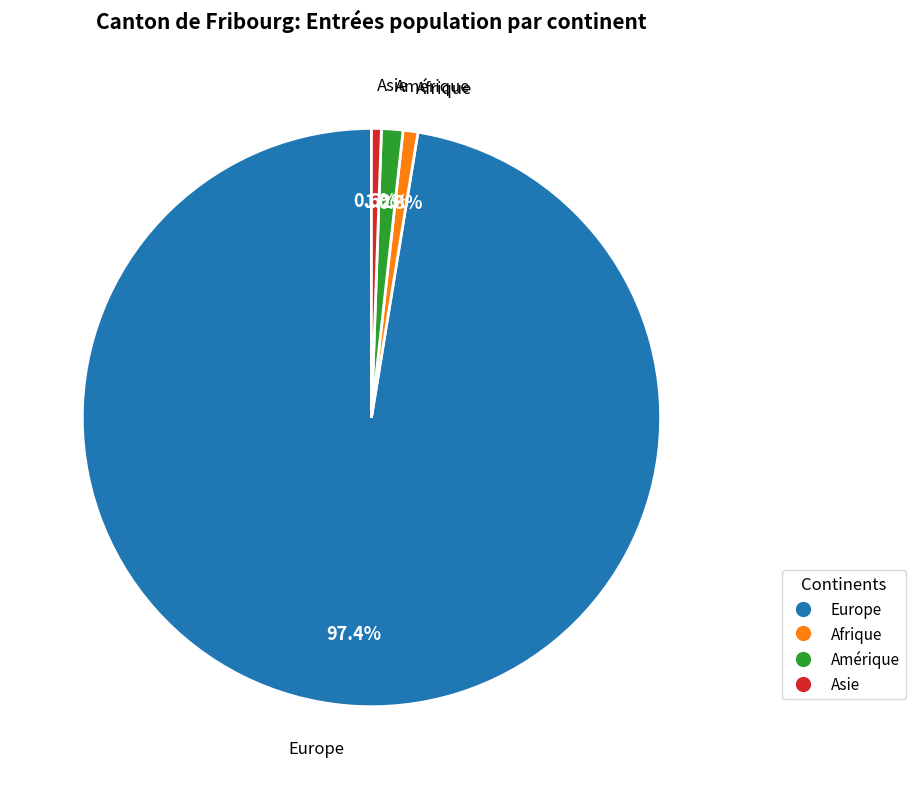

To the nearest percent, what is the difference between the largest and smallest slice percentages?

97%